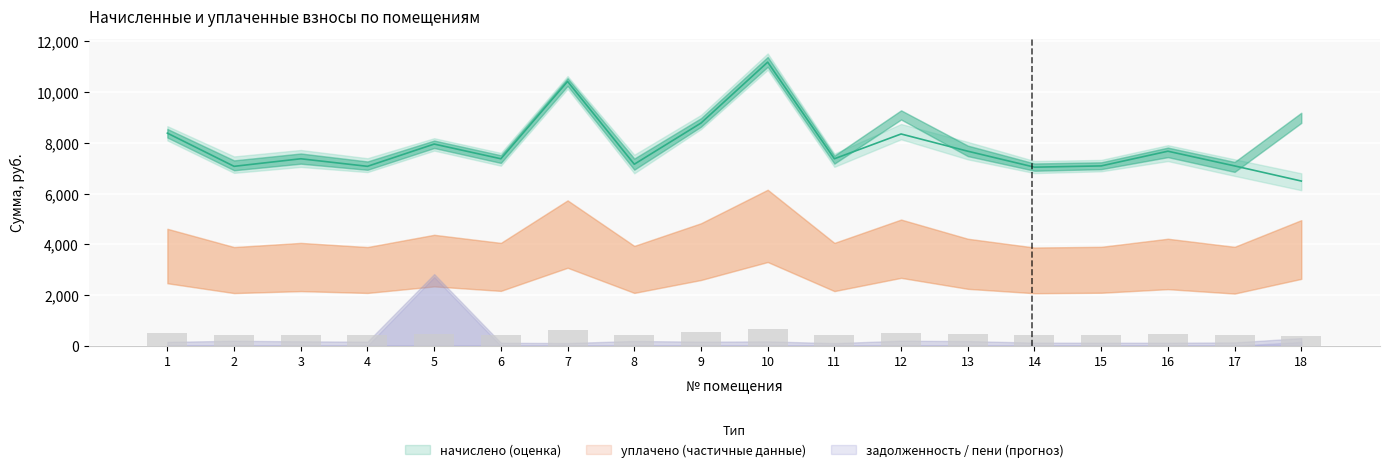

What is the difference between the maximum and minimum values in the начислено series?

4686.7